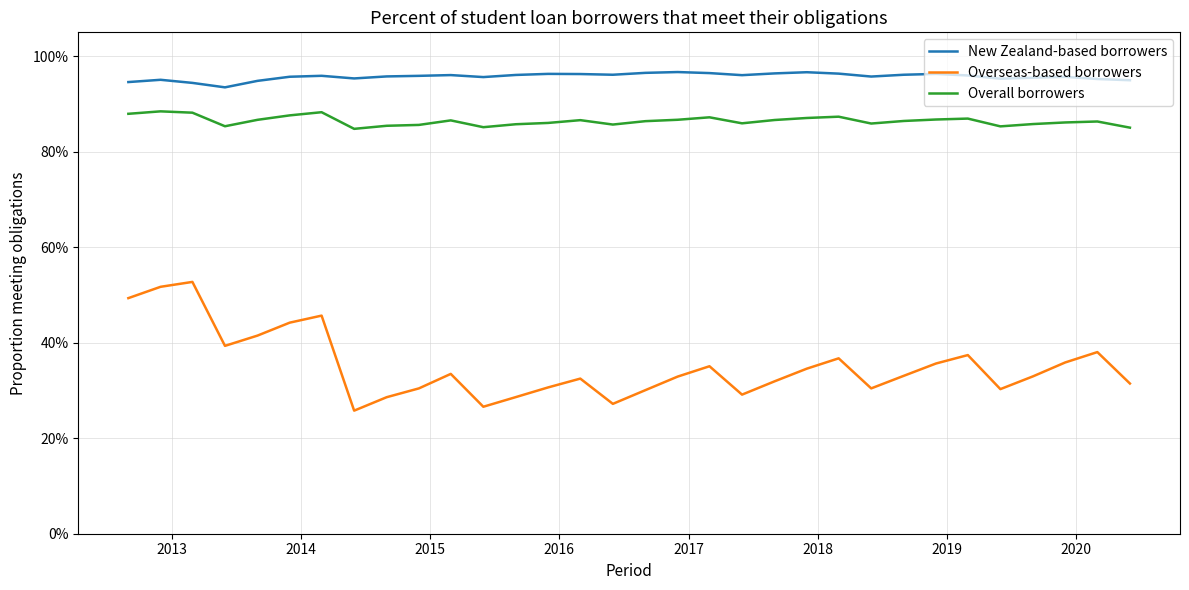

True or false: Overseas-based borrowers and New Zealand-based borrowers cross at least once.

False